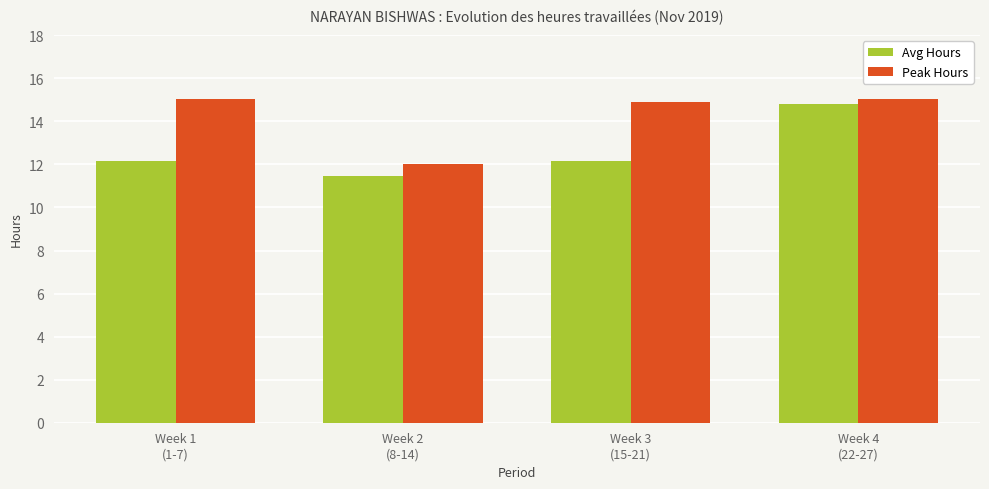

What is the difference between the Peak Hours values at Week 2
(8-14) and Week 1
(1-7)?

3.0